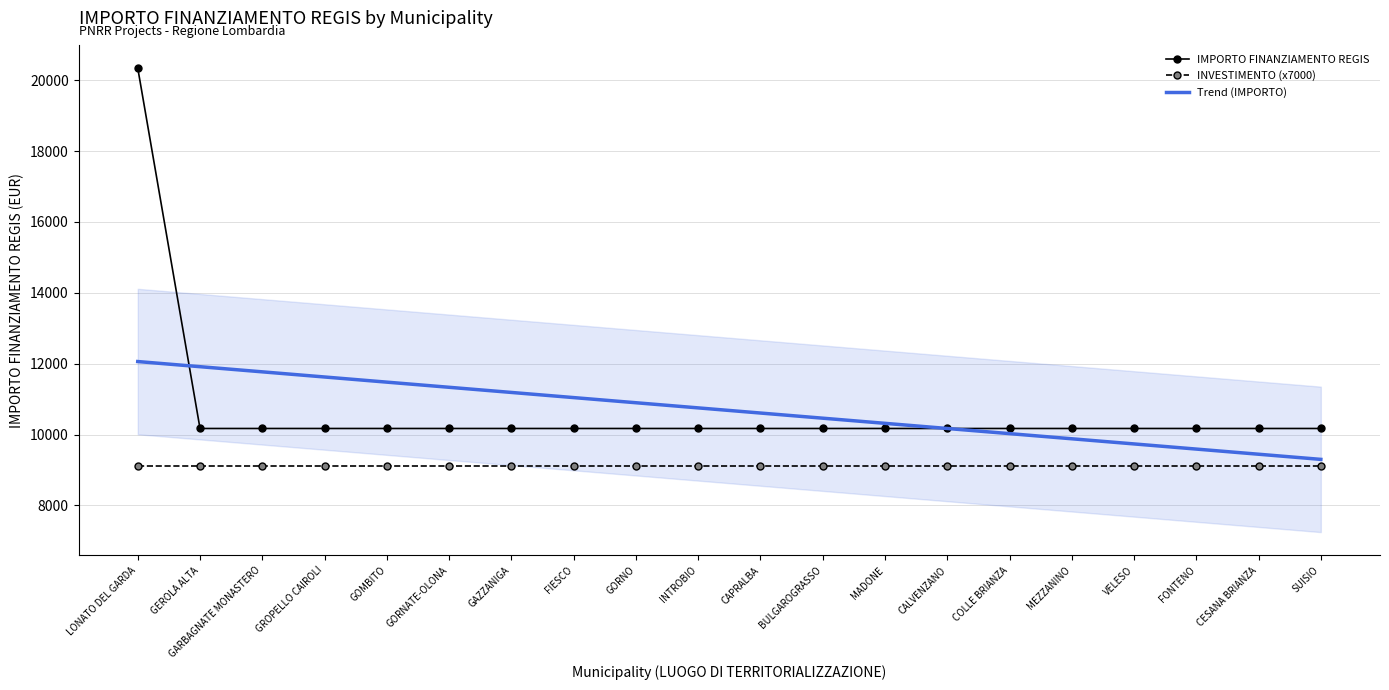

True or false: IMPORTO FINANZIAMENTO REGIS and INVESTIMENTO (x7000) cross at least once.

False